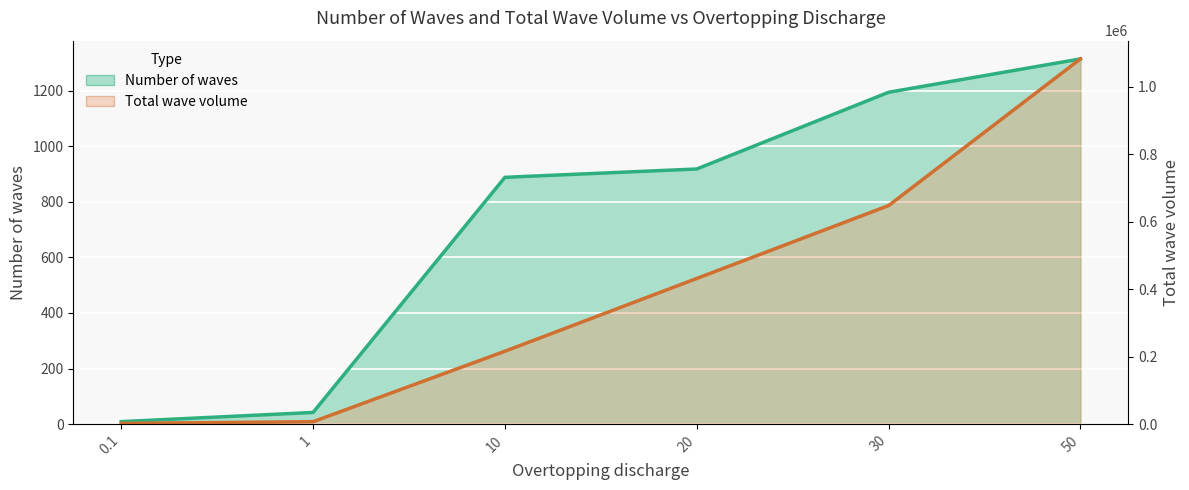

Rank the categories by Total wave volume value from highest to lowest.

50, 30, 20, 10, 1, 0.1